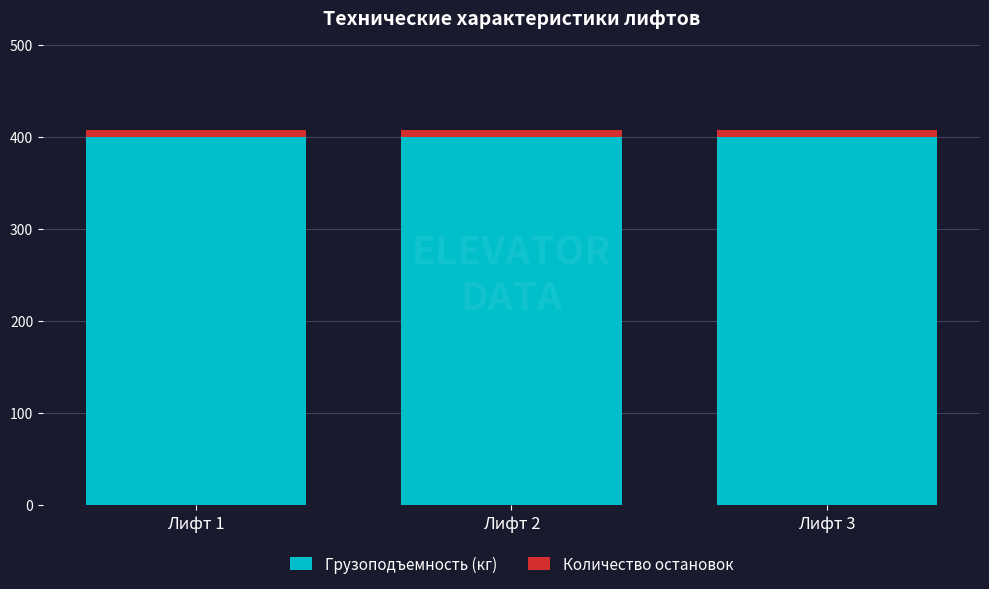

What is the average value of the Грузоподъемность (кг) series?

400